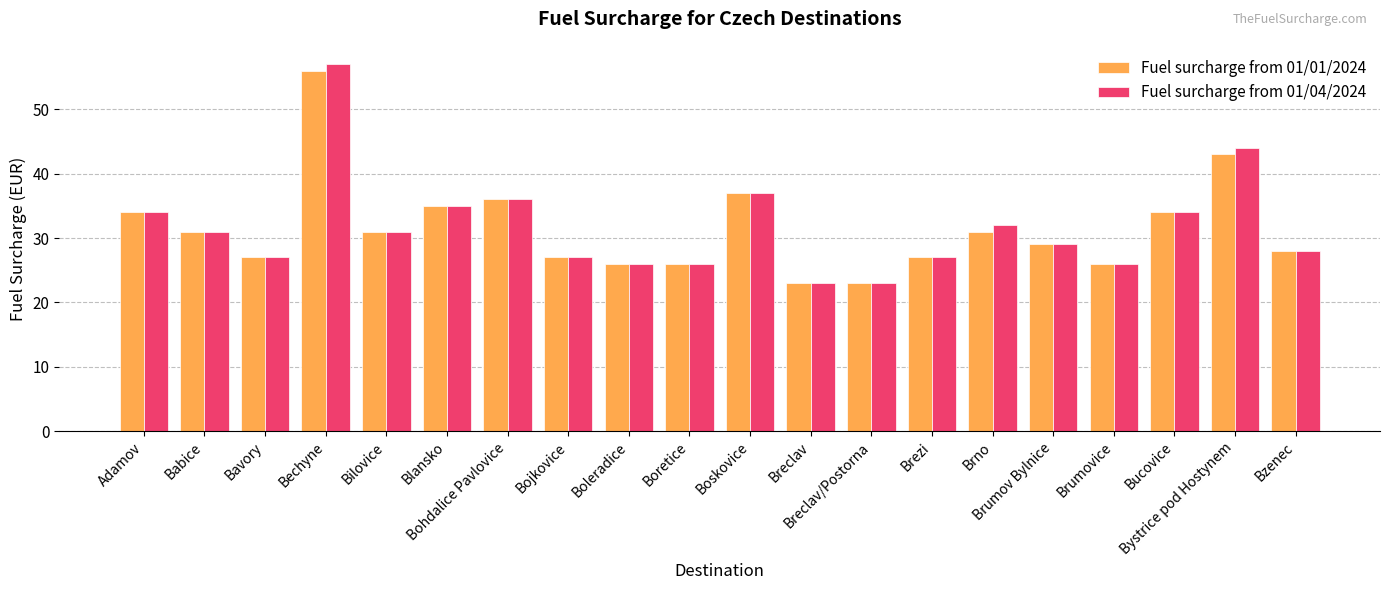

What is the label of the 2nd bar from the left?

Babice